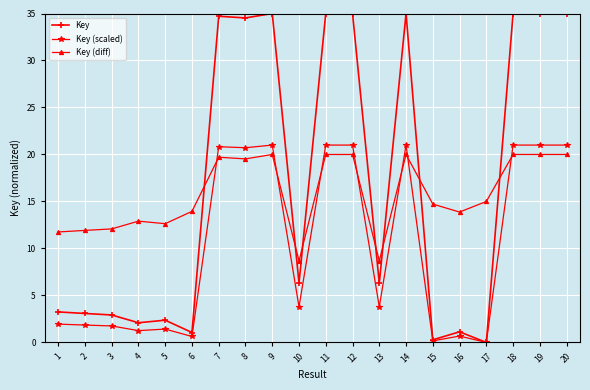

What is the sum of all Key values?

343.0